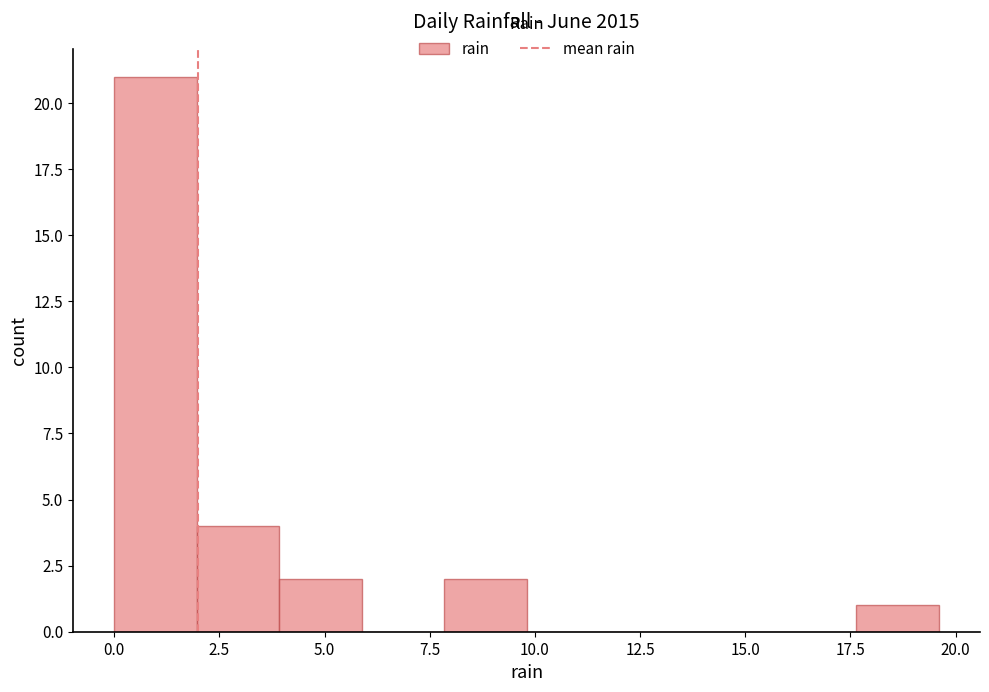

Around what value on the x-axis is the tallest bar? Give the approximate position of its centre, as read against the axis.

1.0